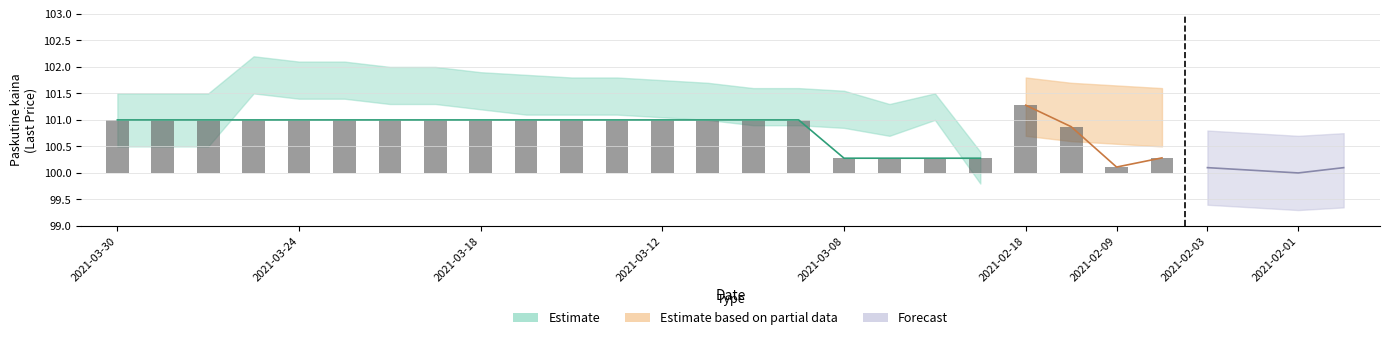

What is the average value of the Paskutine_kaina series?

100.9